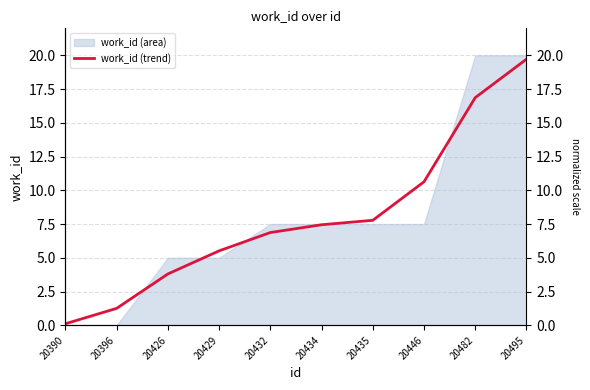

List the labels in order of value, smallest first.

20390, 20396, 20426, 20429, 20432, 20434, 20435, 20446, 20482, 20495